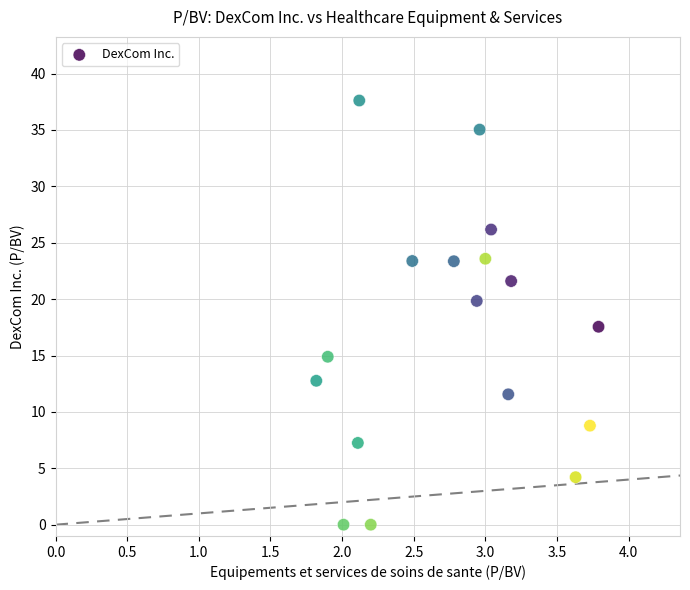

What Y value in the scatter plot is closest to 18?

17.6